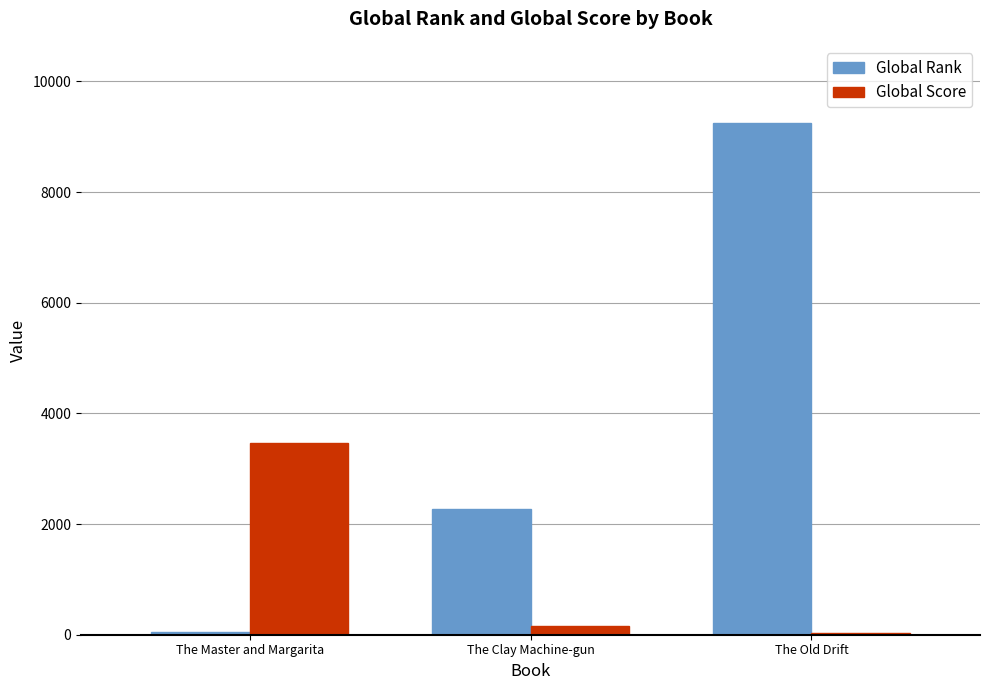

Reading left to right, extract all data points from this chart.

Global Rank: The Master and Margarita=41	The Clay Machine-gun=2274	The Old Drift=9255
Global Score: The Master and Margarita=3464	The Clay Machine-gun=159	The Old Drift=29